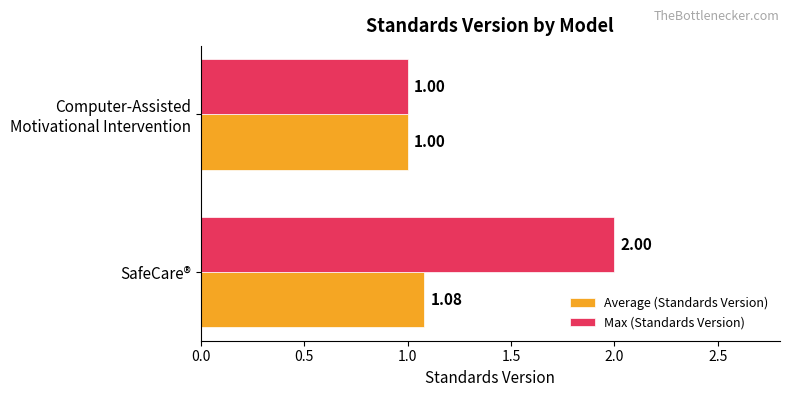

Which series has the widest spread of values?

Max (Standards Version)